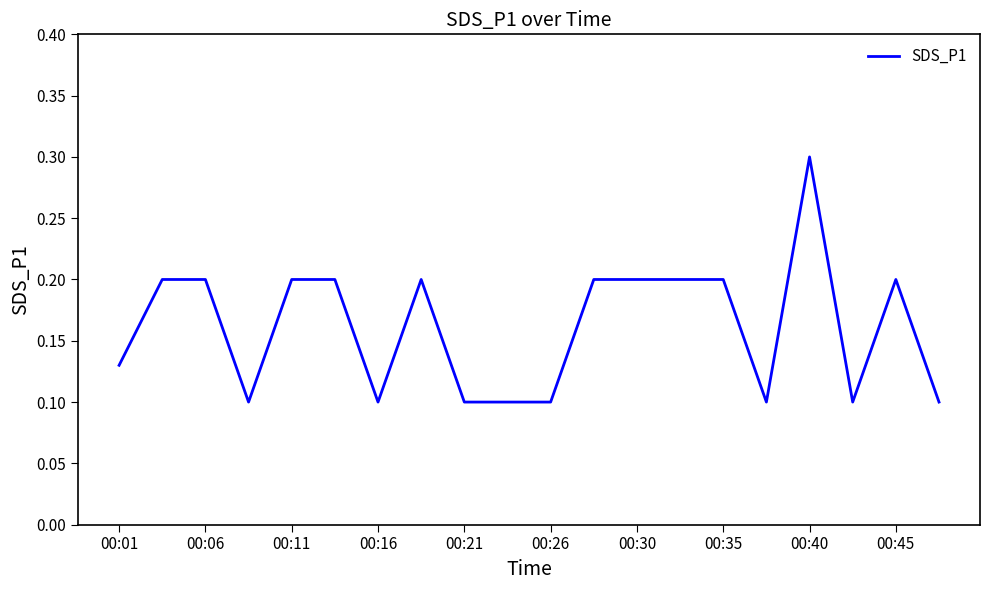

Count the values in the range 0 to 1.

20